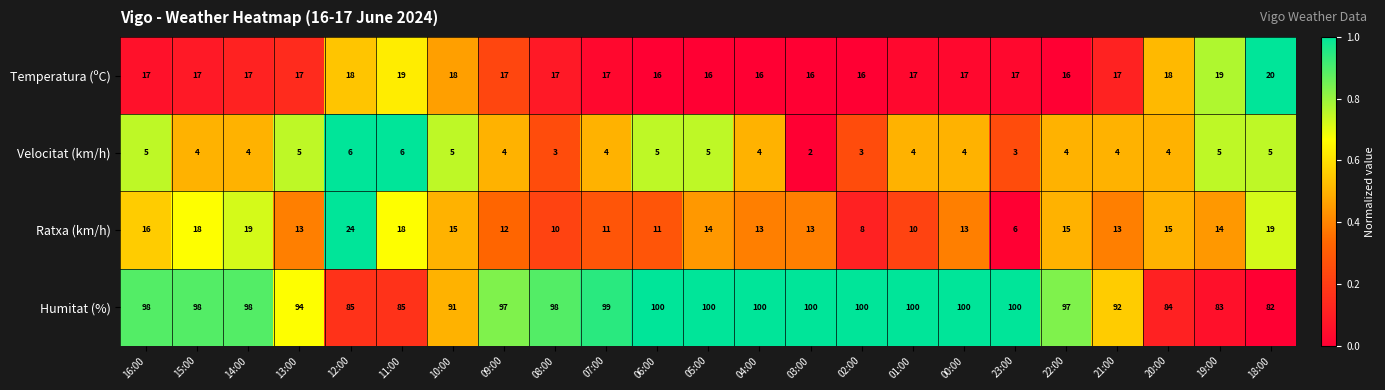

What is the spread (max minus min) of values at 15:00?

94